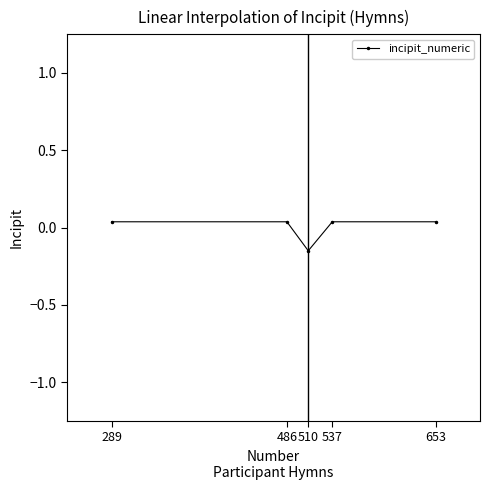

Count the values in the range 0 to 1.

4